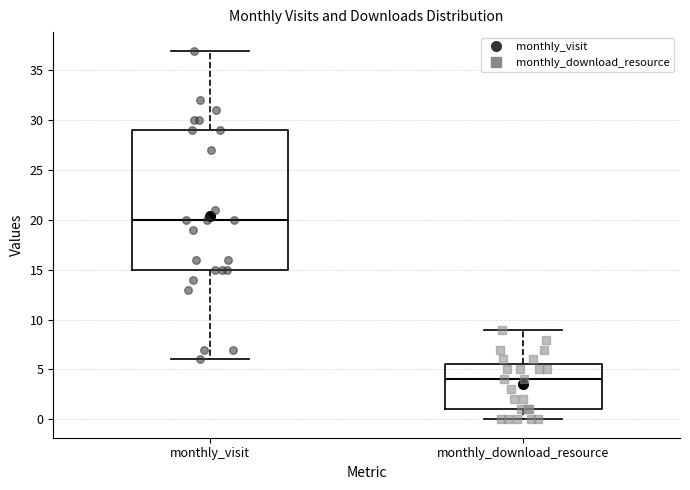

Reading left to right, transcribe this box plot: for each box, give where its median line is, the range the box spans, and where its two whiskers end, as read against the y-axis. The values are not printed on the chart, so give them approximately, as read against the axis.

monthly_visit: median 20.0, box 15.0 to 29.0, whiskers 6.0 to 37.0
monthly_download_resource: median 4.0, box 1.0 to 5.5, whiskers 0.0 to 9.0